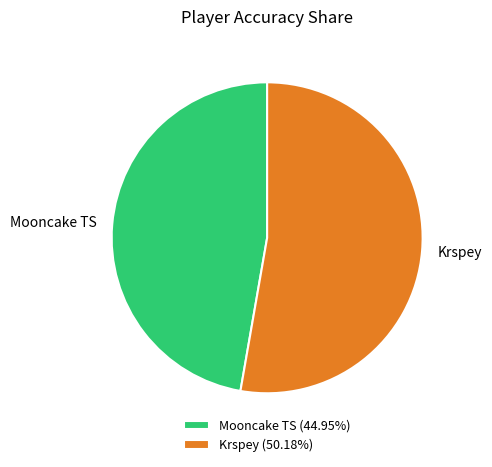

Does any single category account for the majority?

Yes